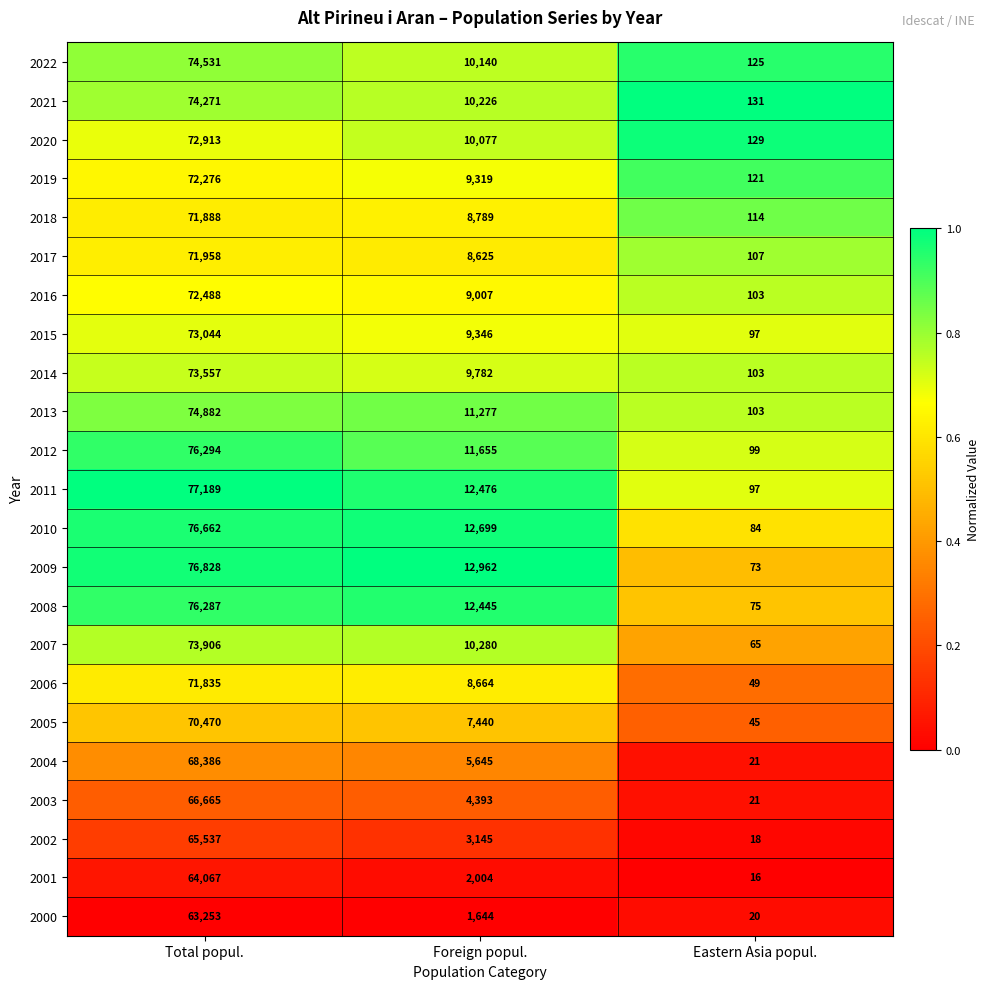

Where does the 2001 series first go above 2004?

Total popul.